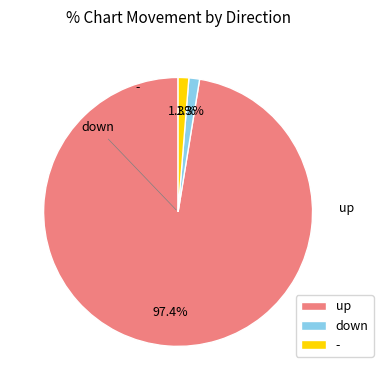

Which has a higher value, down or up?

up